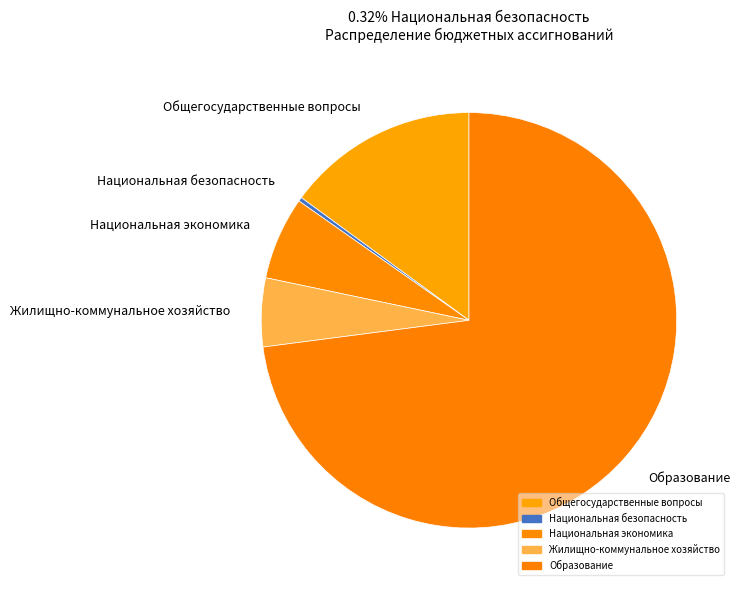

Combined, do Образование and Национальная экономика account for over 50%?

Yes